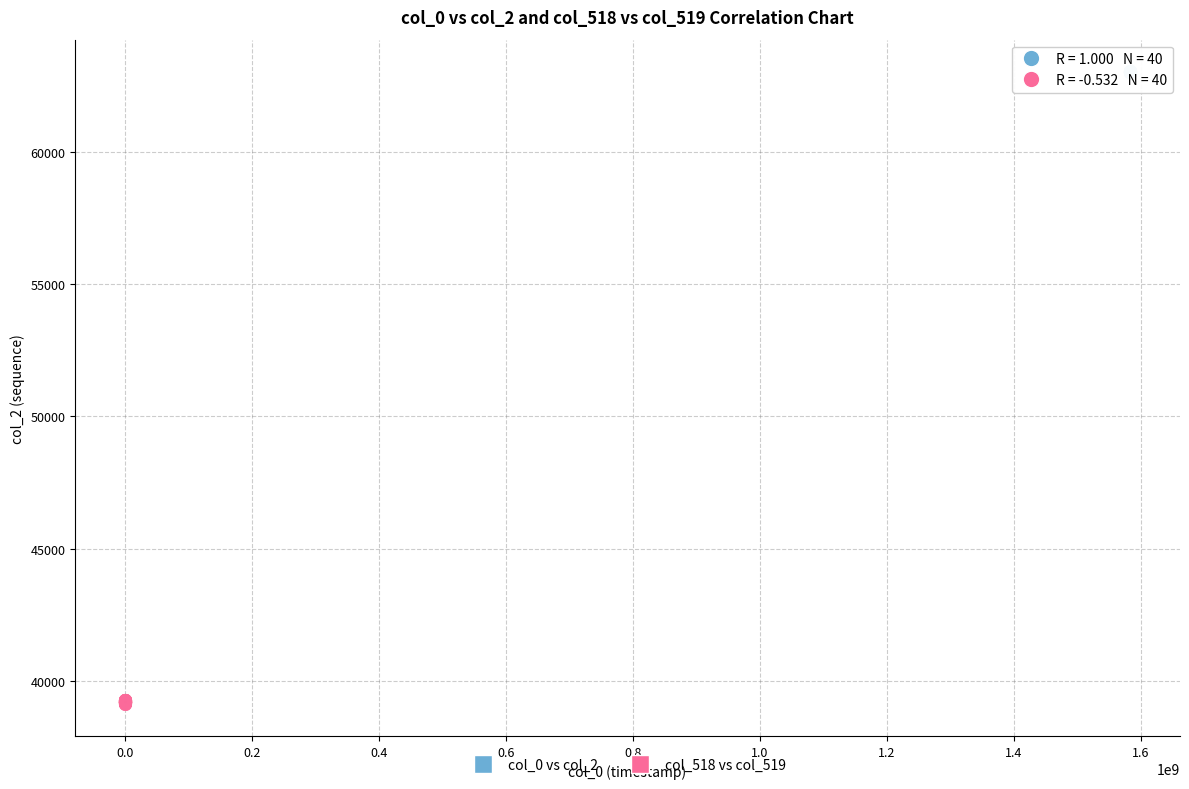

Which series contains the lowest Y value?

col_518 vs col_519